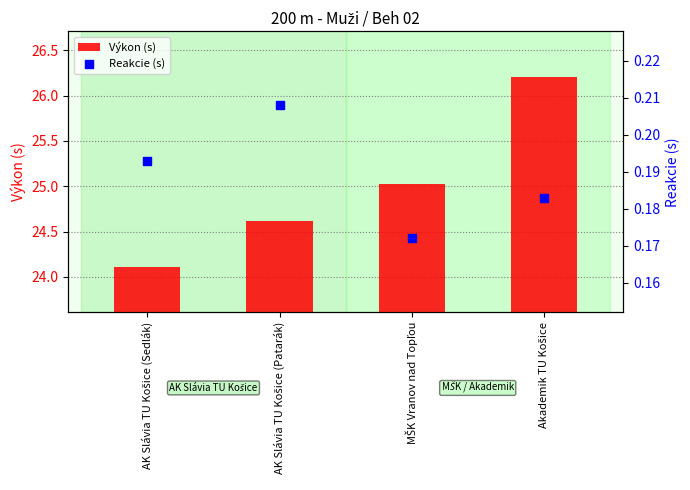

Is the value of Výkon (s) at Akademik TU Košice greater than the value of Reakcie (s) at AK Slávia TU Košice (Sedlák)?

Yes